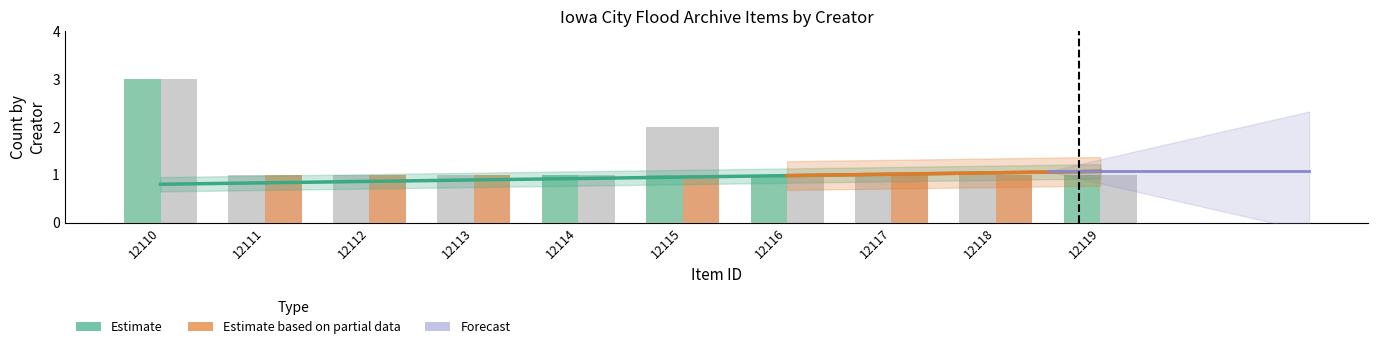

Reading right to left, what are all the values shown in this chart?

Schoon, Tim: 12119=1	12118=0	12117=0	12116=1	12115=1	12114=1	12113=0	12112=0	12111=0	12110=3
Jorgensen, Tom: 12119=0	12118=1	12117=1	12116=0	12115=1	12114=0	12113=1	12112=1	12111=1	12110=0